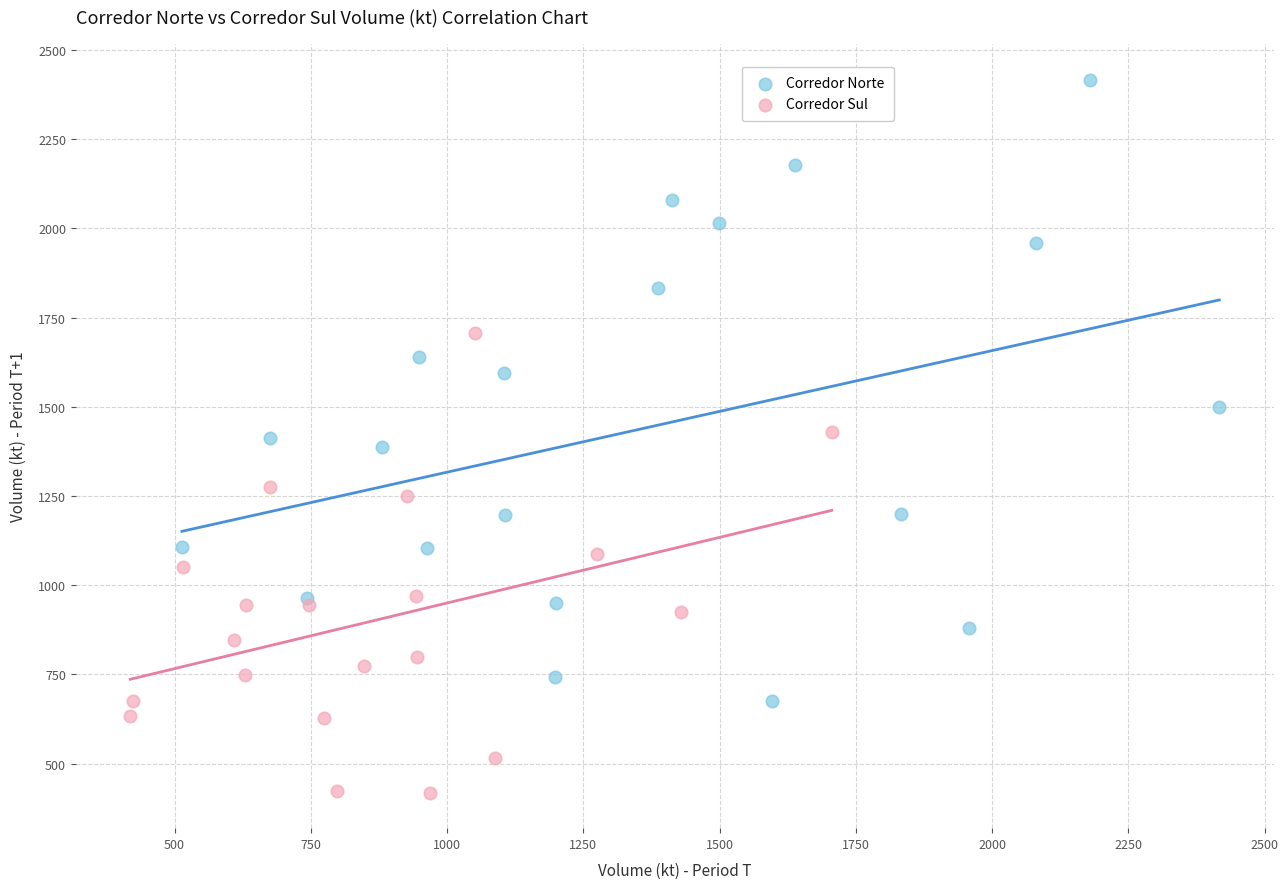

Which series has the largest Y range (max minus min)?

Corredor Norte